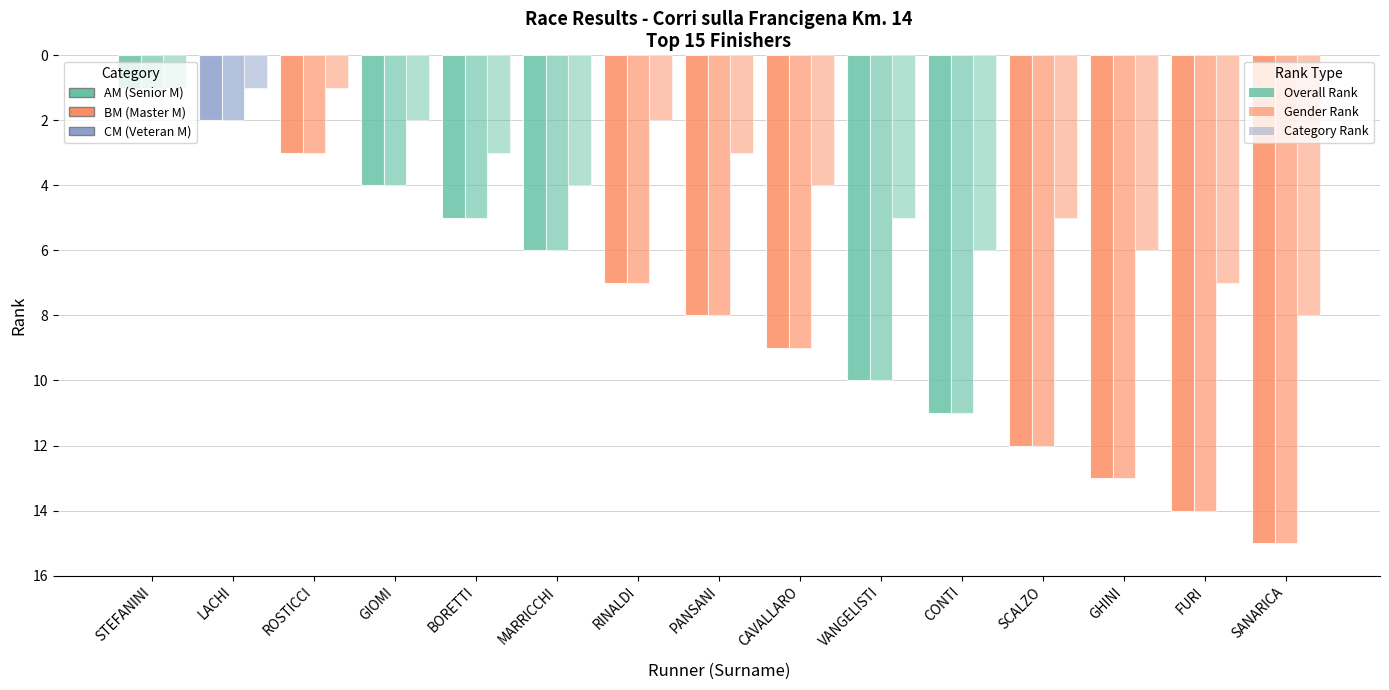

How many bars are there in total?

45